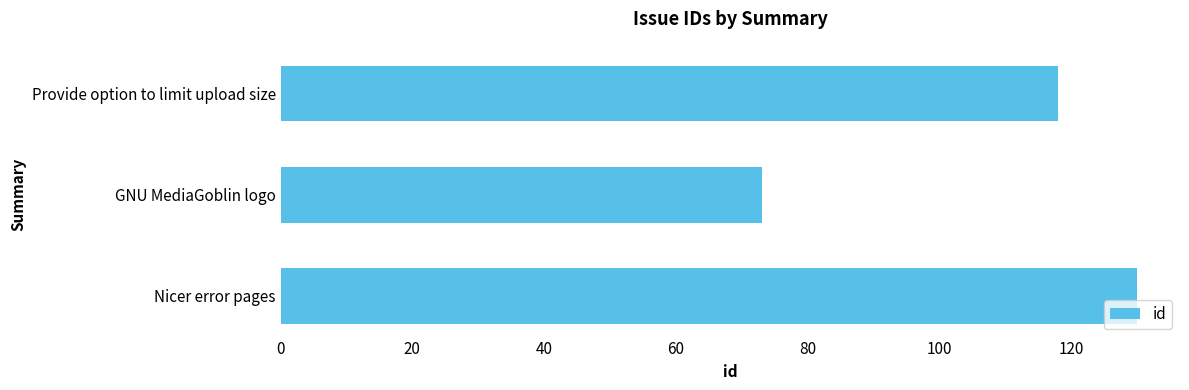

What is the smallest value displayed?

73